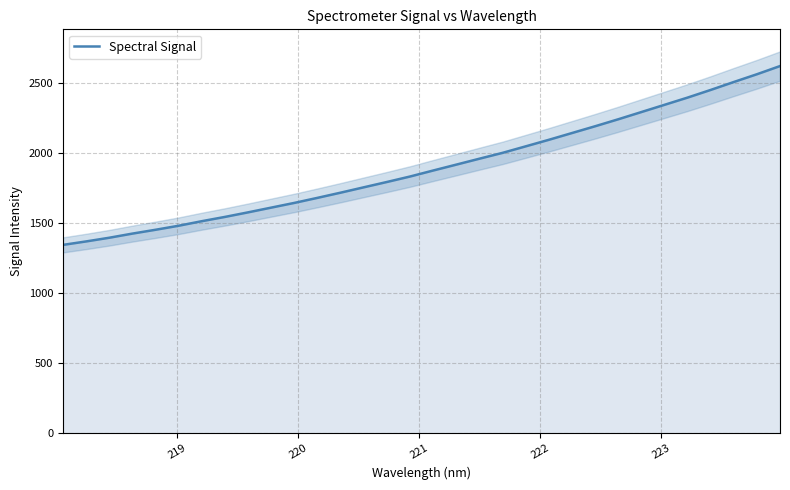

What is the highest value of the Spectral Signal series?

2617.3